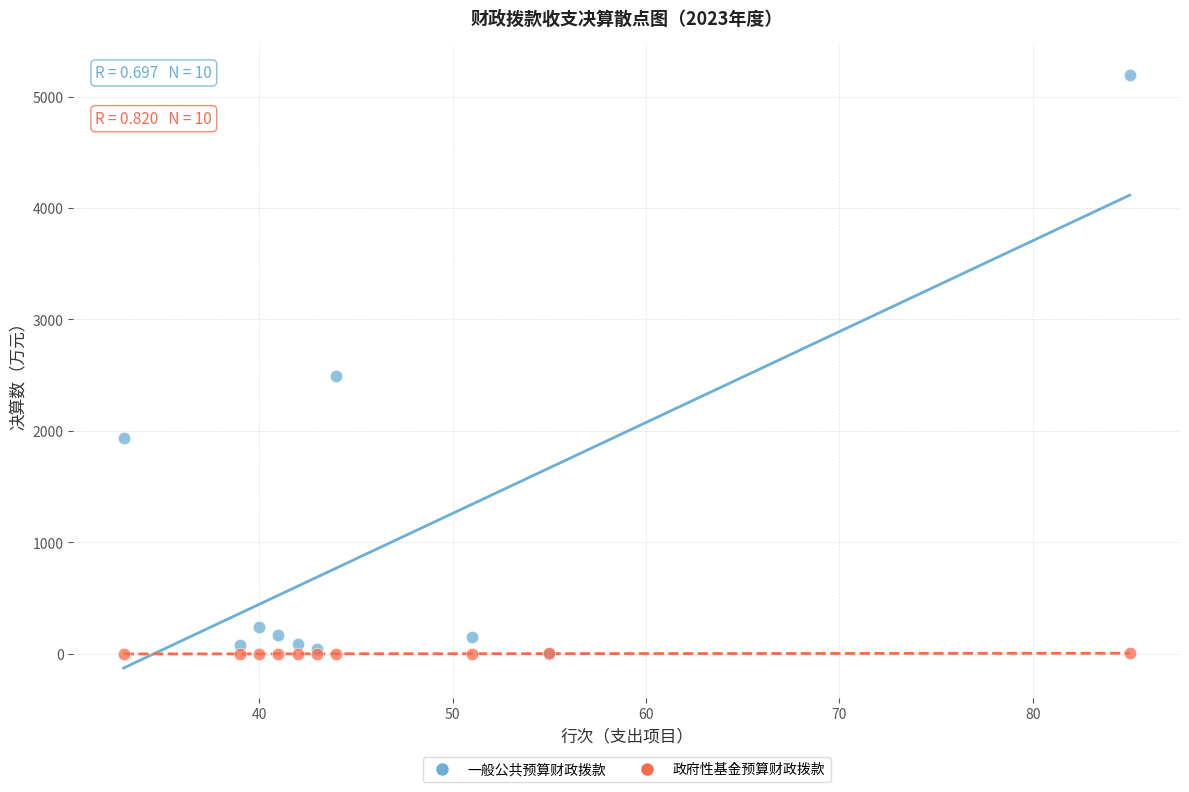

Which series has the widest spread of Y values?

一般公共预算财政拨款